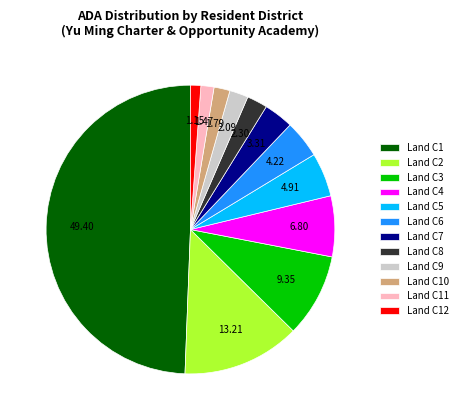

Does Land C4 account for over 50% of the chart?

No